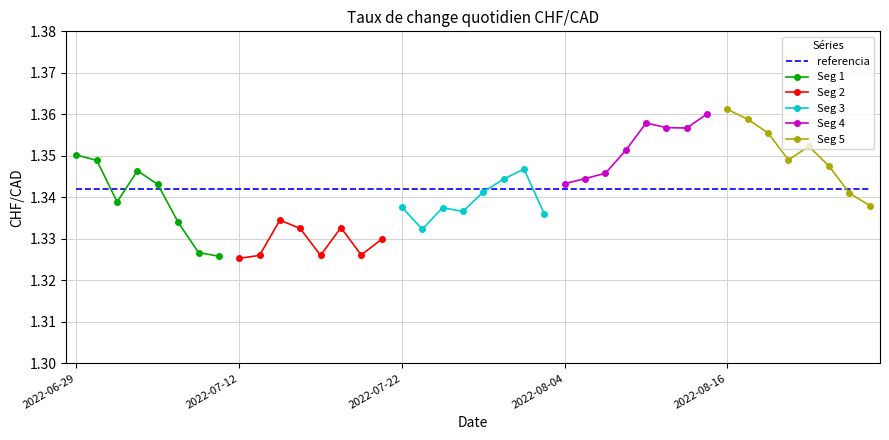

Reading left to right, transcribe all the data shown in this chart.

2022-06-29=1.4	2022-06-30=1.3	2022-07-04=1.3	2022-07-05=1.3	2022-07-06=1.3	2022-07-07=1.3	2022-07-08=1.3	2022-07-11=1.3	2022-07-12=1.3	2022-07-13=1.3	2022-07-14=1.3	2022-07-15=1.3	2022-07-18=1.3	2022-07-19=1.3	2022-07-20=1.3	2022-07-21=1.3	2022-07-22=1.3	2022-07-25=1.3	2022-07-26=1.3	2022-07-27=1.3	2022-07-28=1.3	2022-07-29=1.3	2022-08-02=1.3	2022-08-03=1.3	2022-08-04=1.3	2022-08-05=1.3	2022-08-08=1.3	2022-08-09=1.4	2022-08-10=1.4	2022-08-11=1.4	2022-08-12=1.4	2022-08-15=1.4	2022-08-16=1.4	2022-08-17=1.4	2022-08-18=1.4	2022-08-19=1.3	2022-08-22=1.4	2022-08-23=1.3	2022-08-24=1.3	2022-08-25=1.3